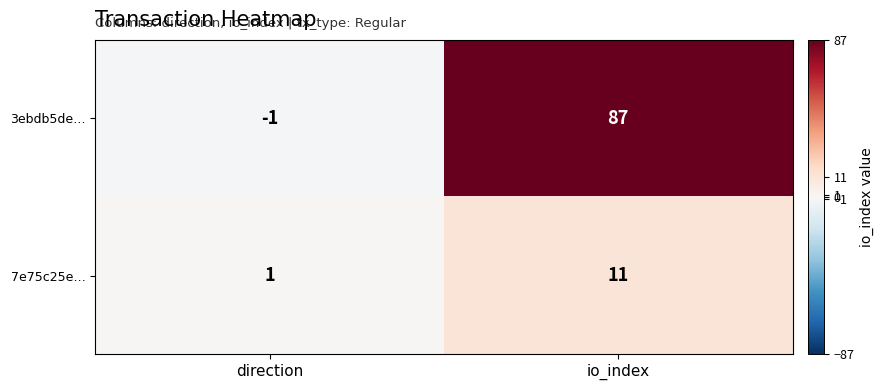

Reading left to right, extract all data points from this chart.

3ebdb5de…: -1	87
7e75c25e…: 1	11